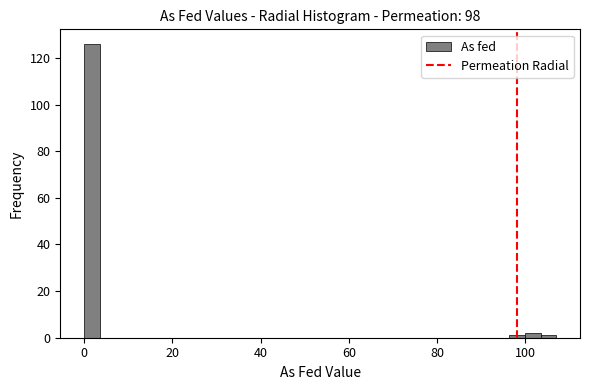

Around what value on the x-axis is the tallest bar? Give the approximate position of its centre, as read against the axis.

2